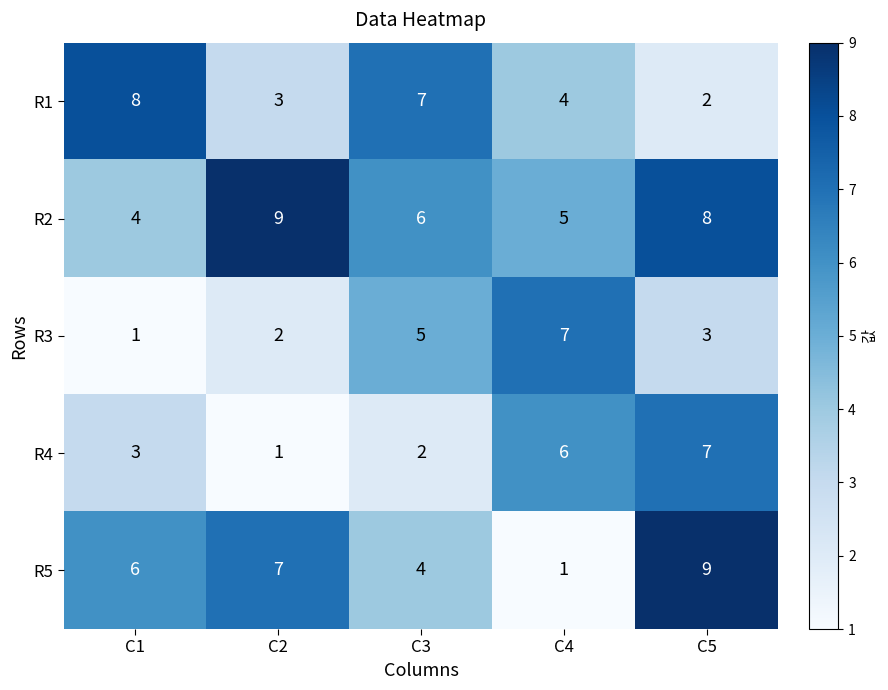

What is the total value across all series at C1?

22